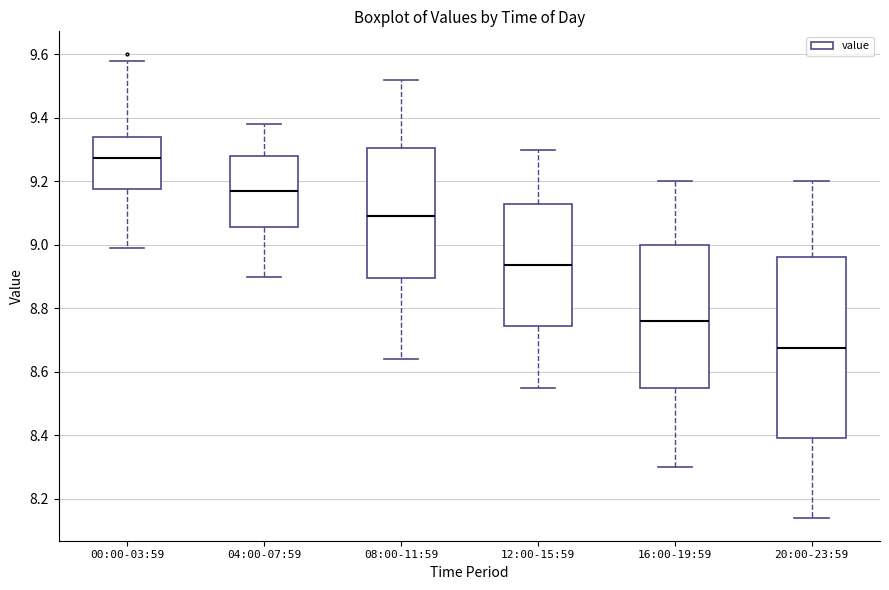

Reading left to right, transcribe this box plot: for each box, give where its median line is, the range the box spans, and where its two whiskers end, as read against the y-axis. The values are not printed on the chart, so give them approximately, as read against the axis.

00:00-03:59: median 9.28, box 9.18 to 9.34, whiskers 9.00 to 9.58
04:00-07:59: median 9.18, box 9.06 to 9.28, whiskers 8.90 to 9.38
08:00-11:59: median 9.10, box 8.90 to 9.30, whiskers 8.64 to 9.52
12:00-15:59: median 8.94, box 8.74 to 9.12, whiskers 8.56 to 9.30
16:00-19:59: median 8.76, box 8.56 to 9.00, whiskers 8.30 to 9.20
20:00-23:59: median 8.68, box 8.40 to 8.96, whiskers 8.14 to 9.20